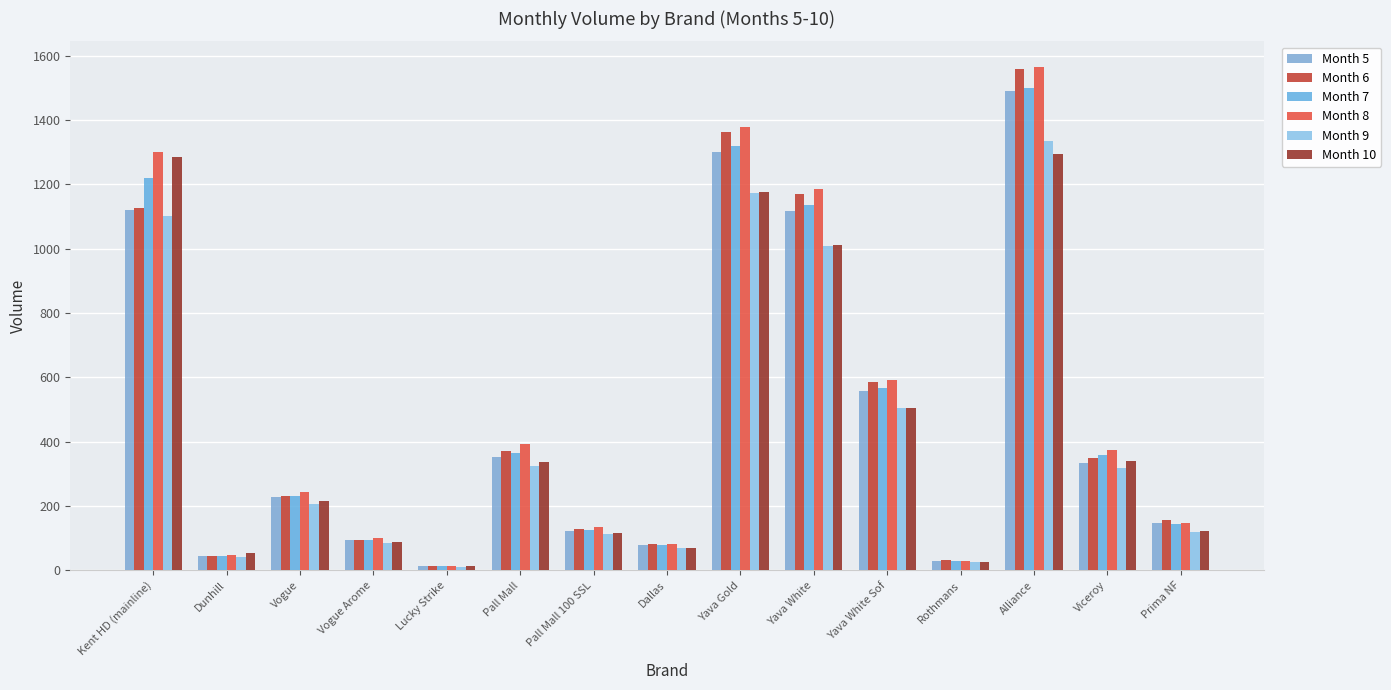

At which label is Month 10 closest to 653?

Yava White Sof